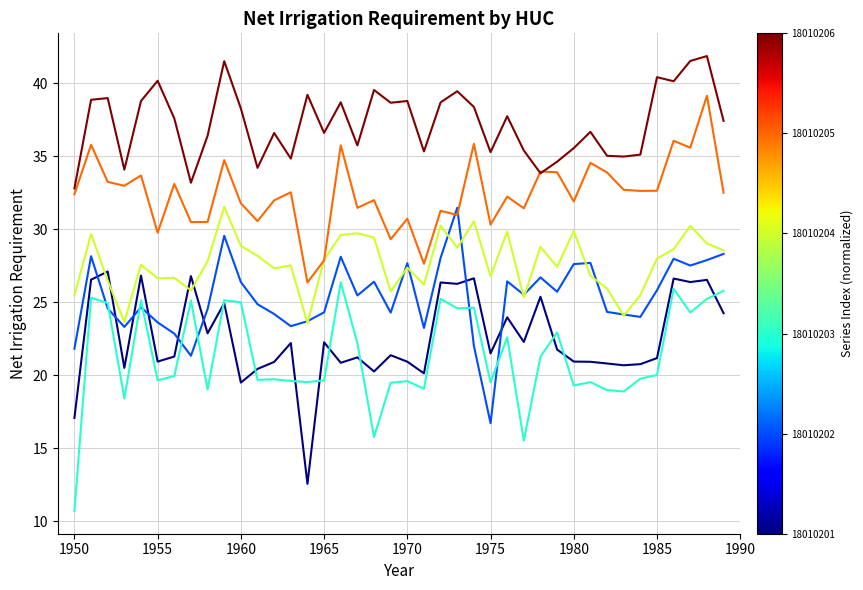

What is the minimum value shown in the chart?

10.7